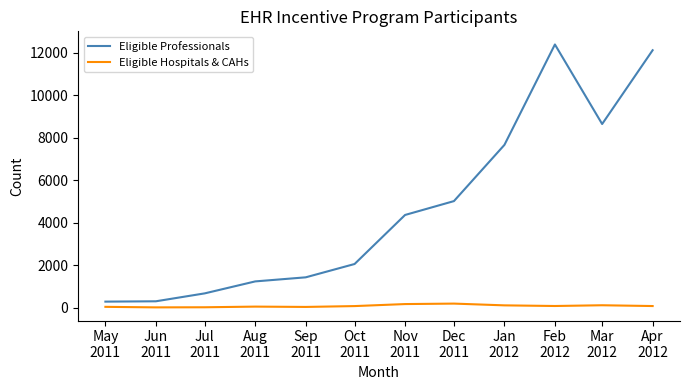

True or false: Eligible Professionals and Eligible Hospitals & CAHs intersect in this chart.

False